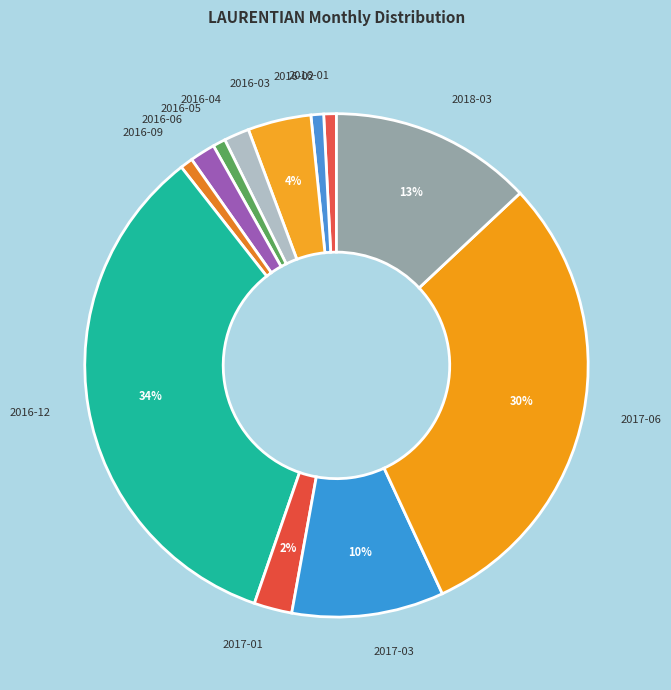

Approximately how many times larger is the value at 2016-05 compared to 2016-02?

1.0